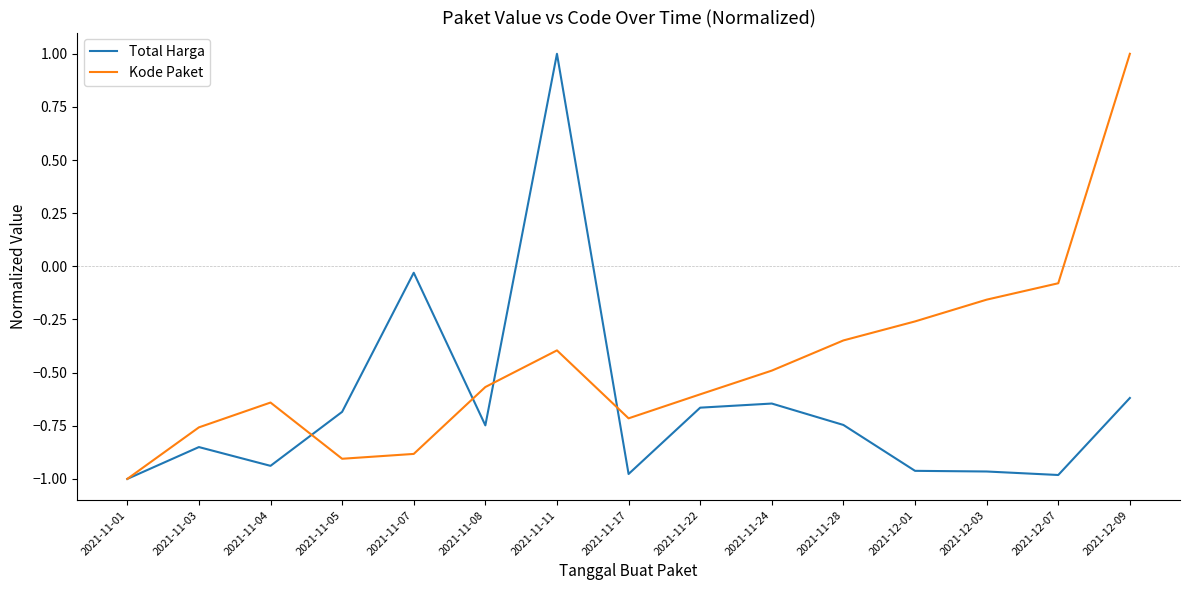

List the series in order of their overall mean, lowest first.

Total Harga, Kode Paket